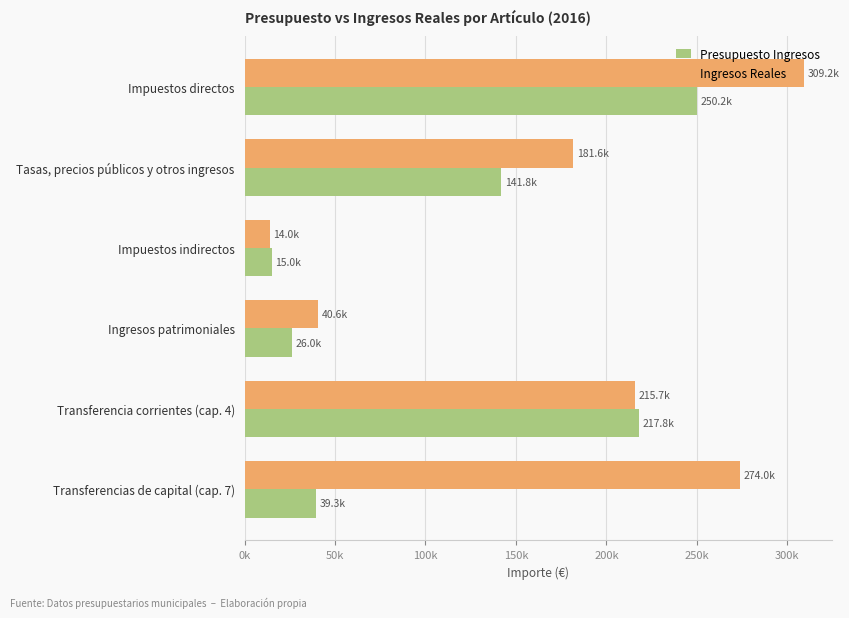

Which category has the lowest value in the Presupuesto Ingresos series?

Impuestos indirectos